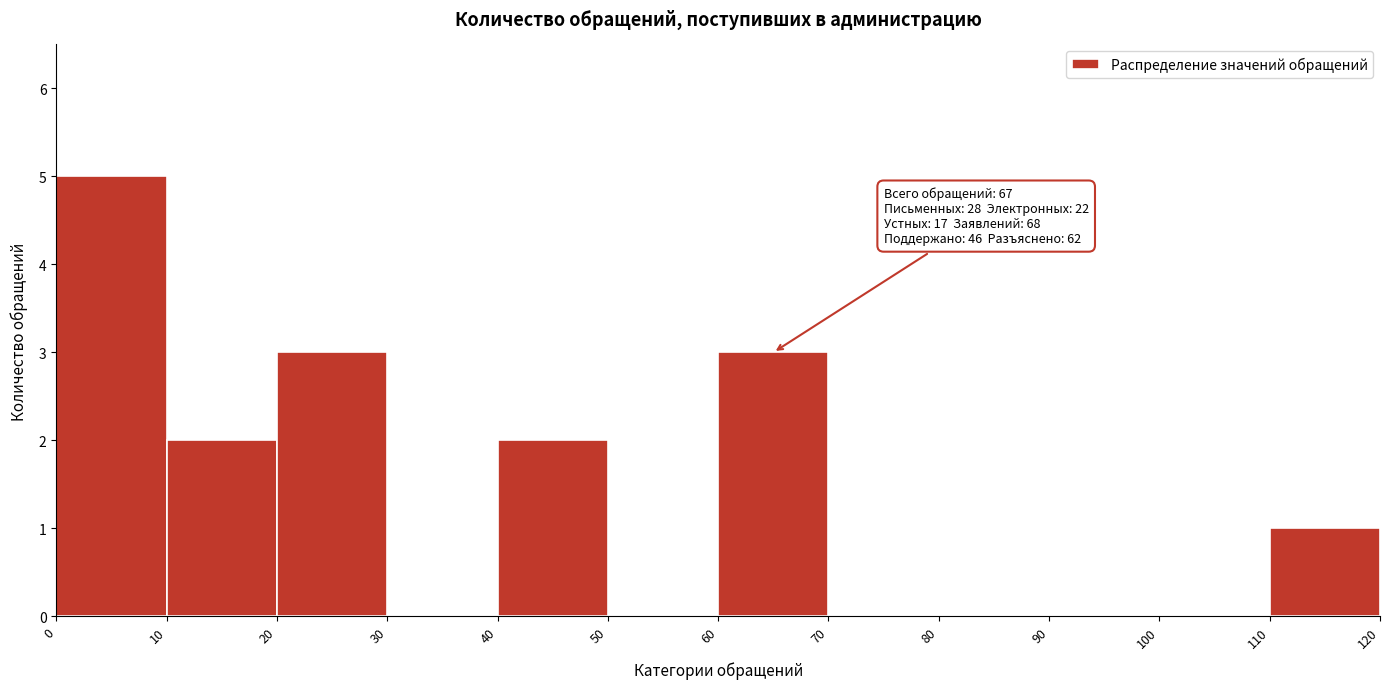

Over which range of the x-axis is the bar tallest?

0 to 10